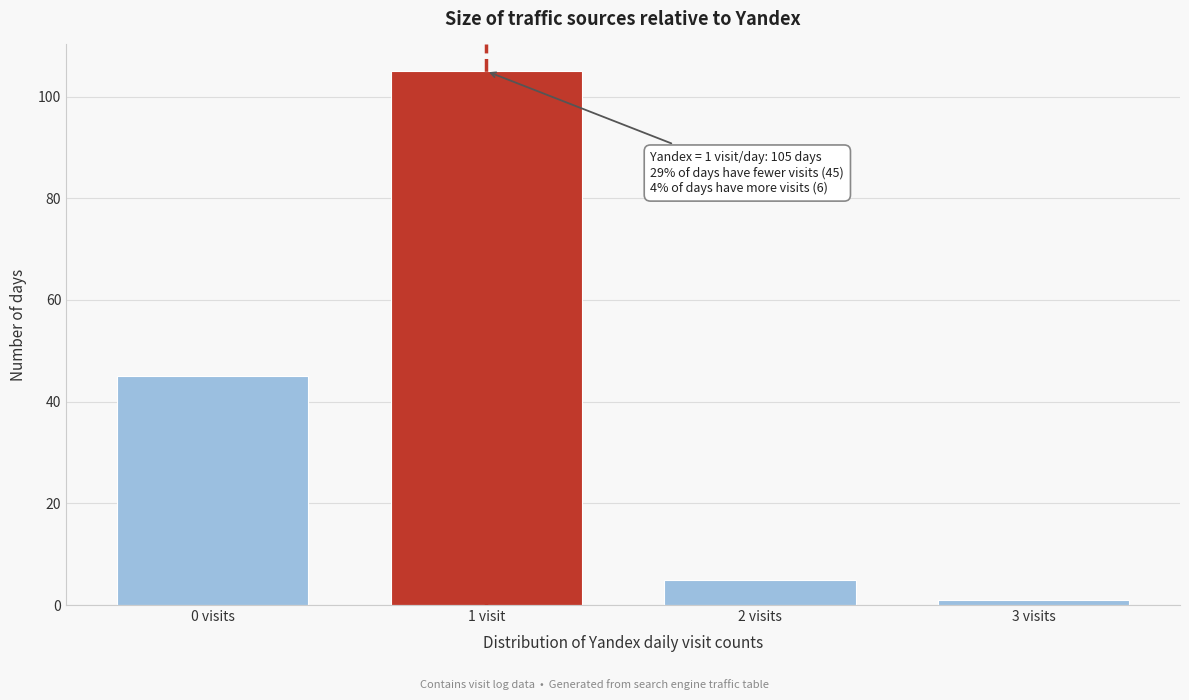

Reading right to left, list all the values displayed in this chart.

3 visits=1	2 visits=5	1 visit=105	0 visits=45